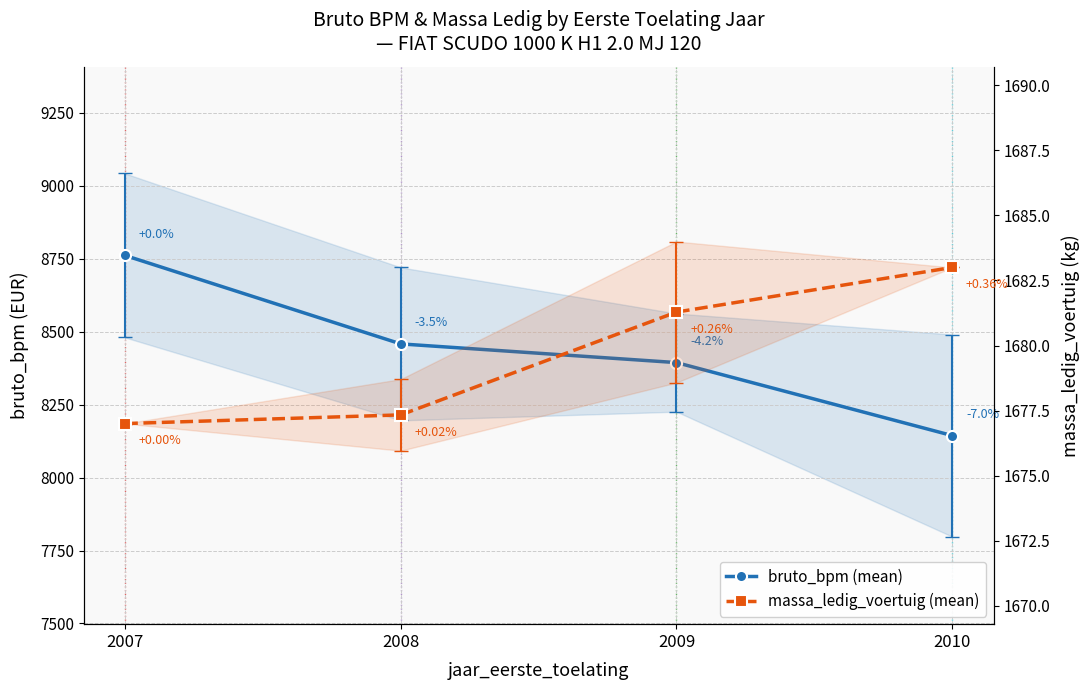

Reading left to right, extract all data points from this chart.

bruto_bpm (mean): 8761.3	8458.2	8394.1	8144.0
massa_ledig_voertuig (mean): 1677.0	1677.3	1681.3	1683.0